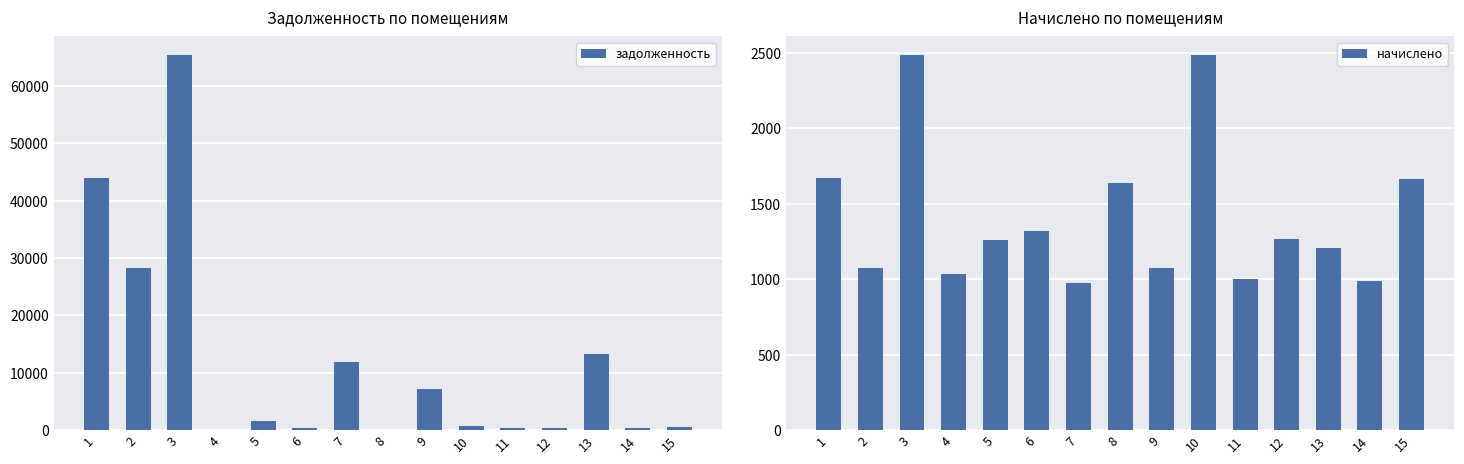

Does the chart contain any negative values?

No